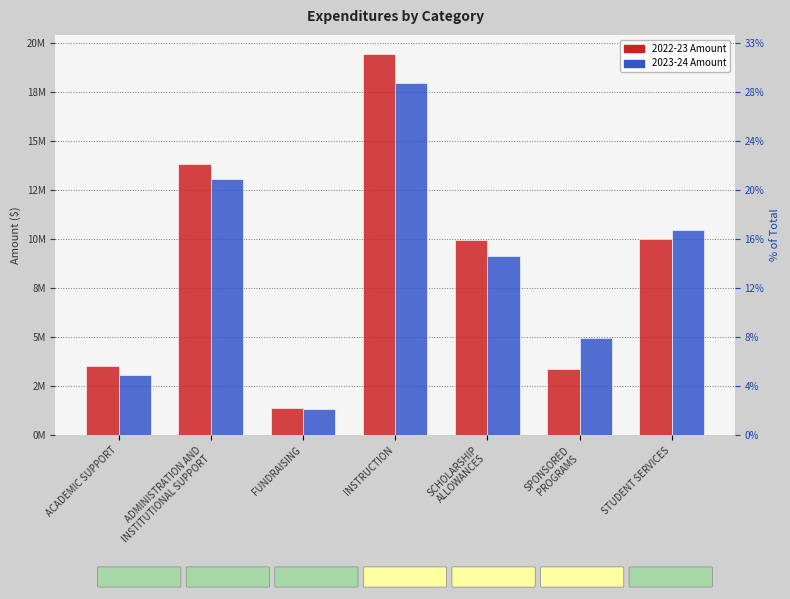

What are all the series names shown in the legend?

2022-23, 2023-24